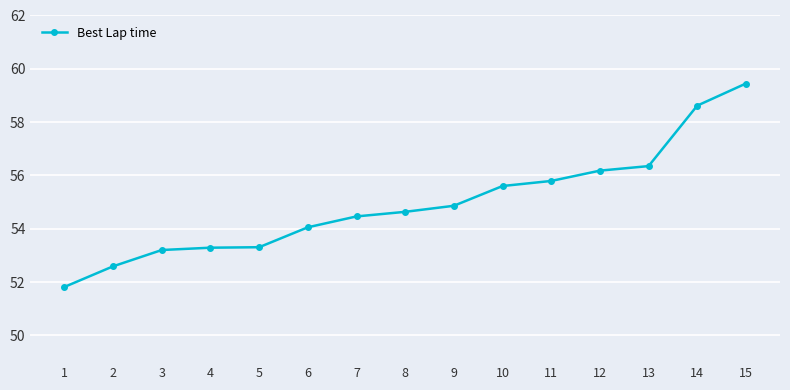

What is the difference between the maximum and second lowest values?

6.9